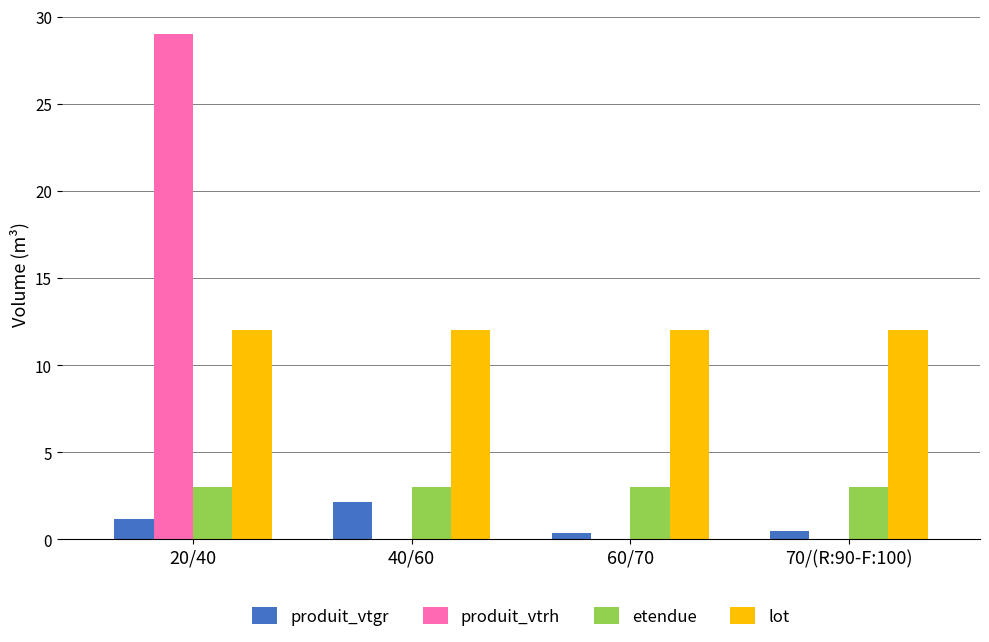

At which category is the sum across all series the highest?

20/40